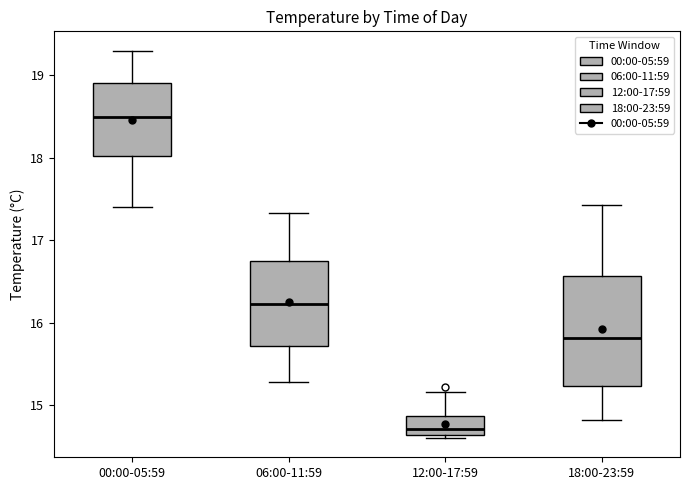

Which box's median line is the lowest?

12:00-17:59